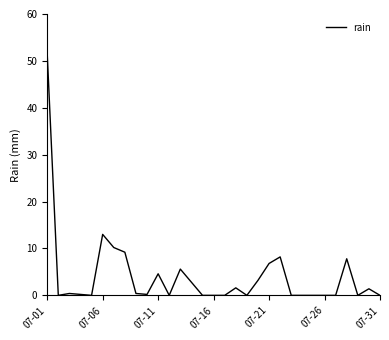

True or false: there are more than 0 points higher than both neighbors.

True